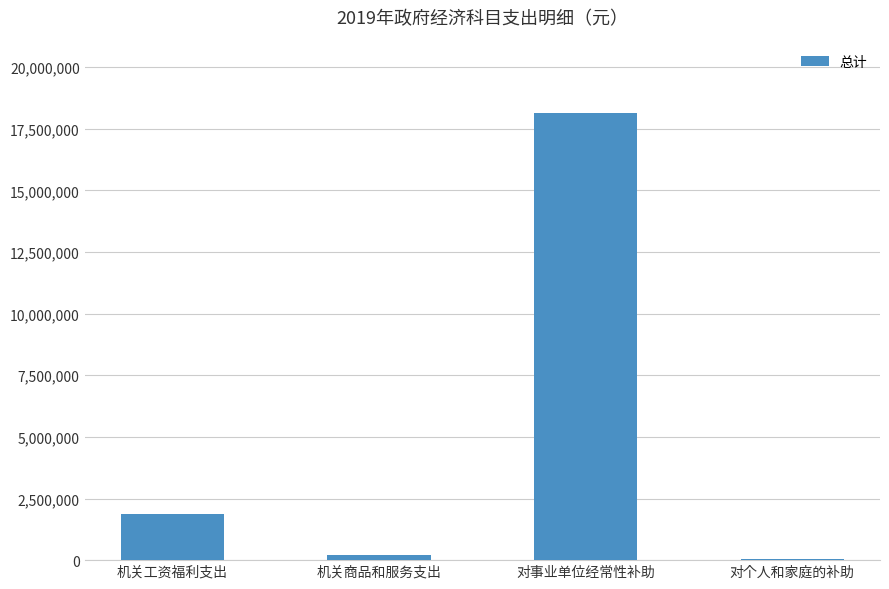

What is the change in value from 机关工资福利支出 to 机关商品和服务支出?

-1624943